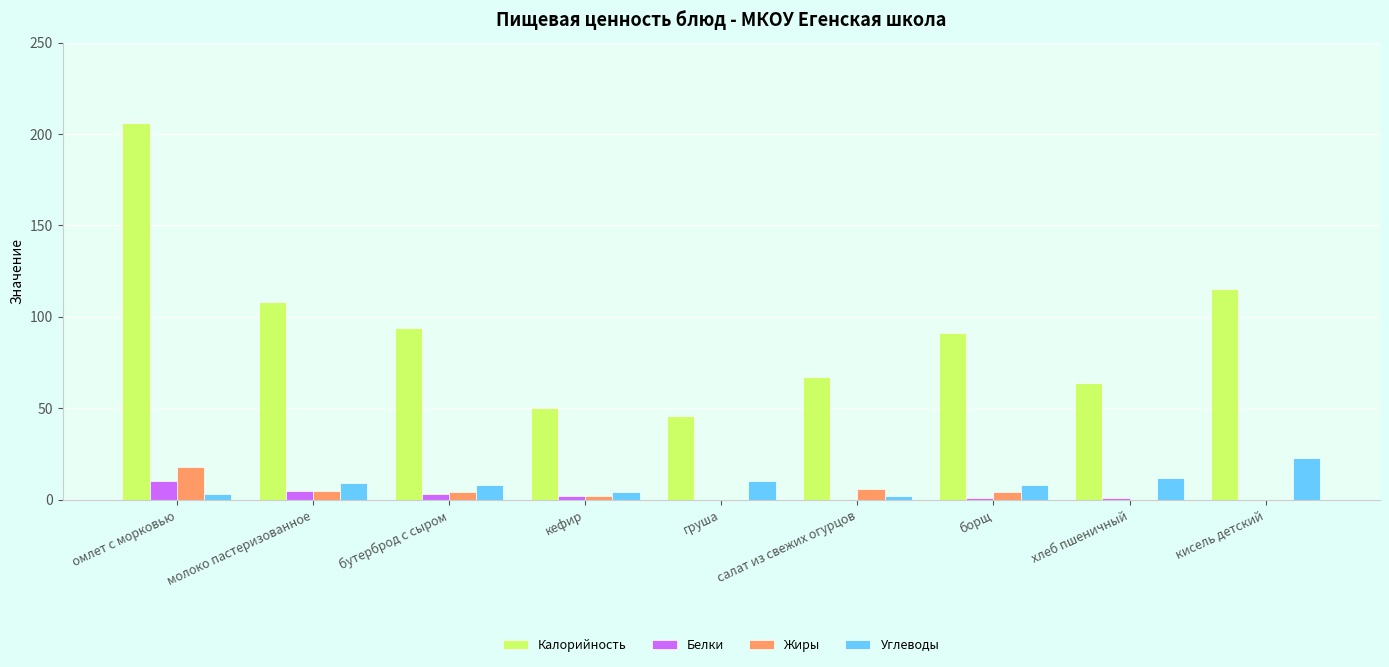

Count the number of data series in this chart.

4